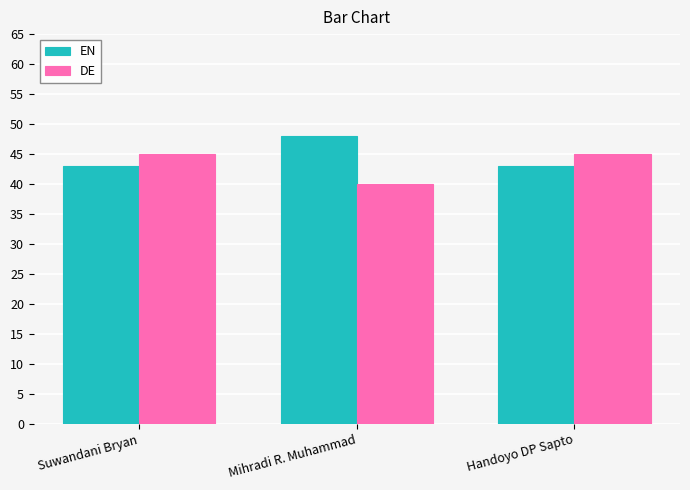

What is the sum of all EN values?

134